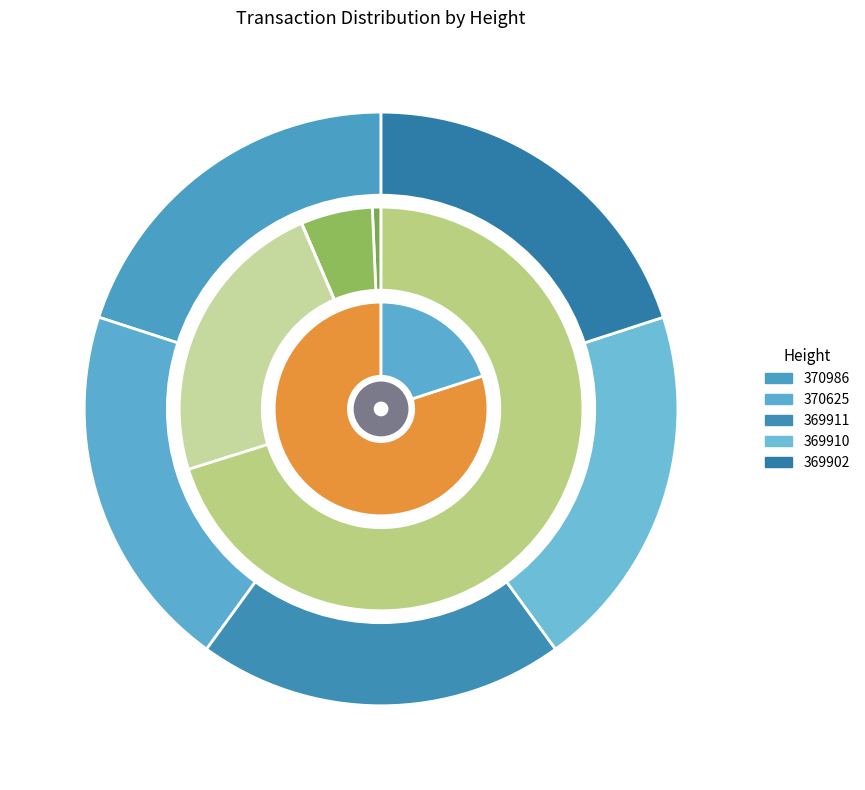

How many segments does this pie chart have?

5